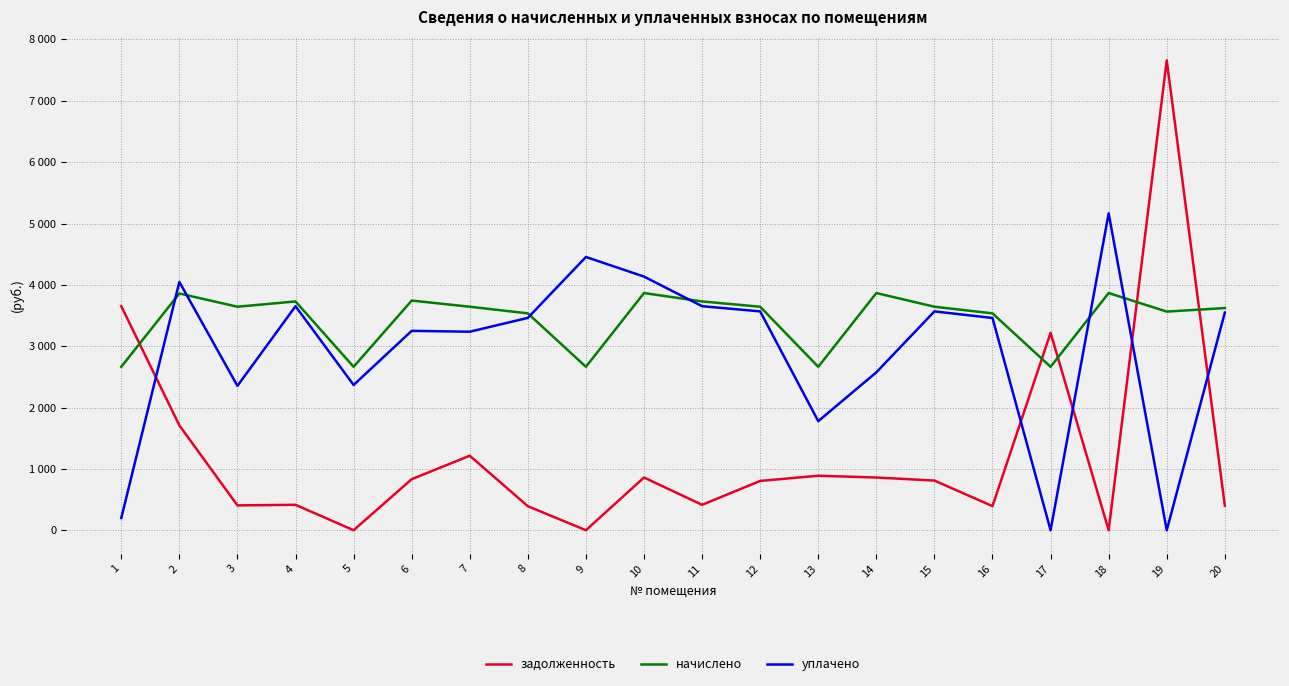

The value of уплачено at 14 is 767.7. True or false?

False